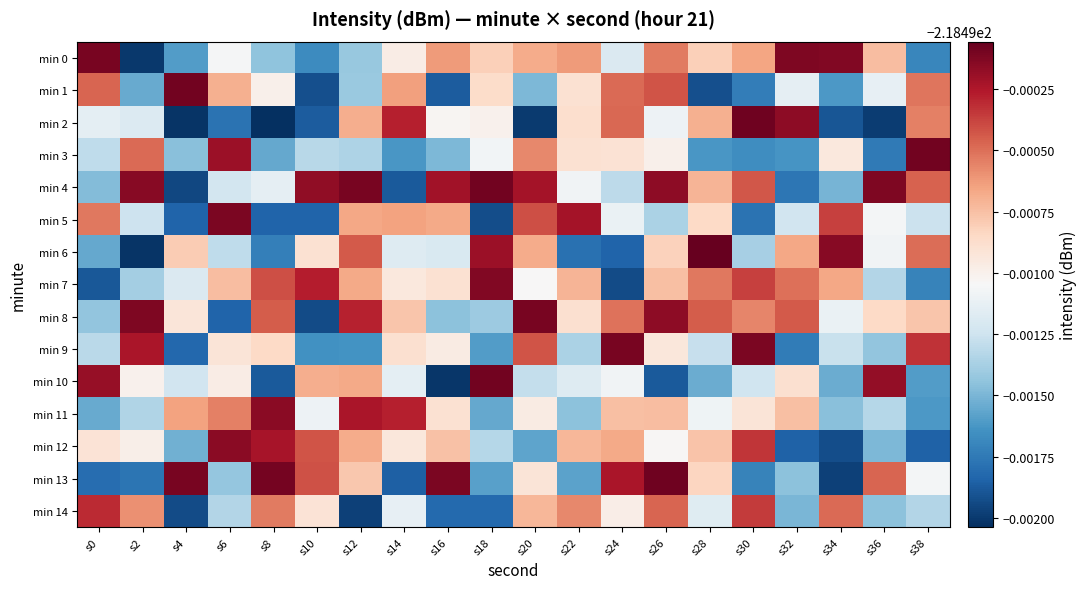

What is the smallest value displayed?

-218.5